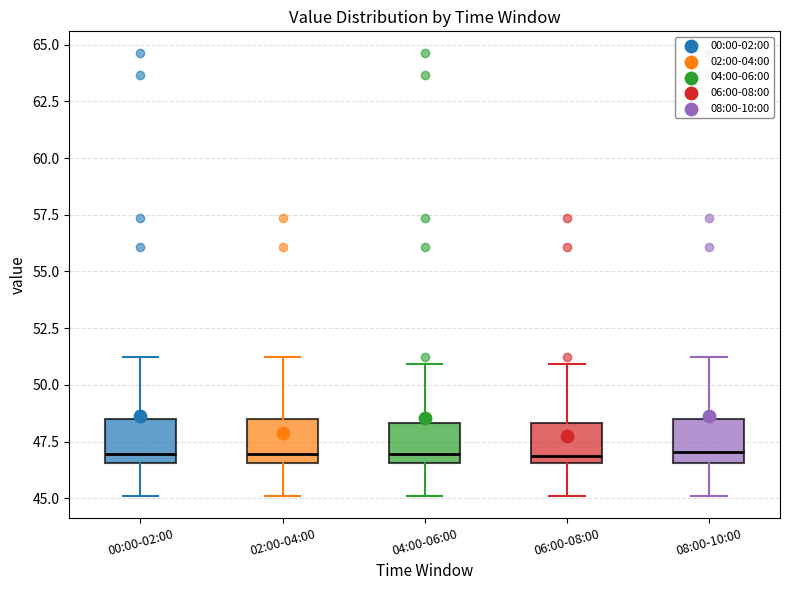

Where is the upper edge of the box for 00:00-02:00 on the y-axis? The values are not printed on the chart, so give them approximately, as read against the axis.

48.5